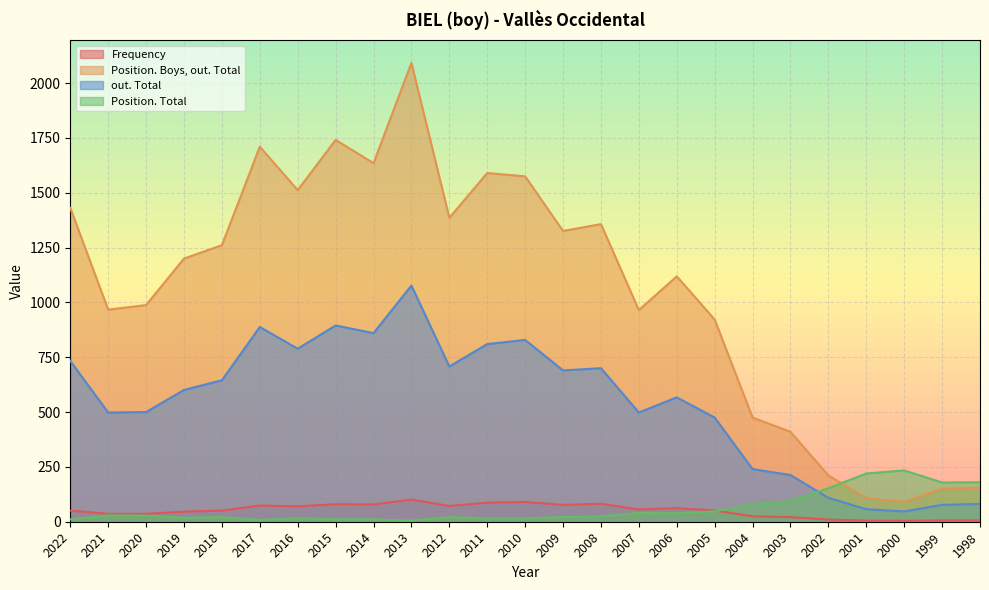

What are all the series names shown in the legend?

Frequency, Position. Boys, out. Total, out. Total, Position. Total